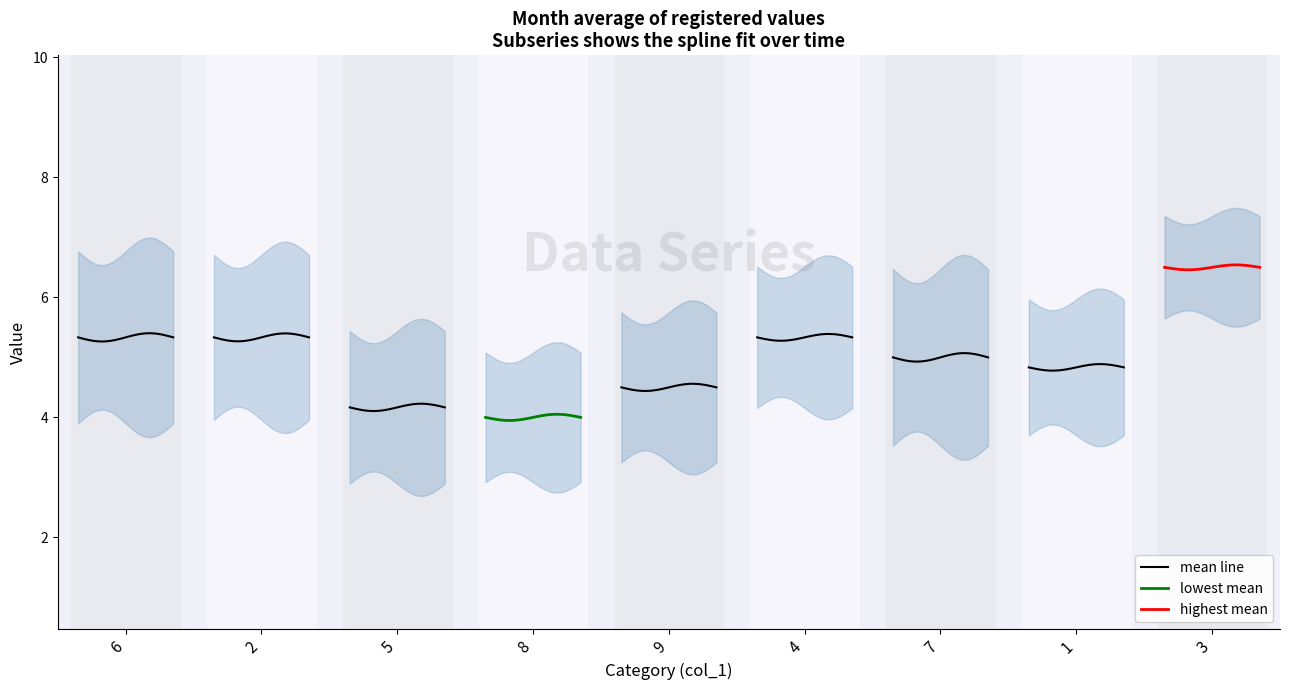

Is it true that lowest mean equals 1.3 at 16?

False